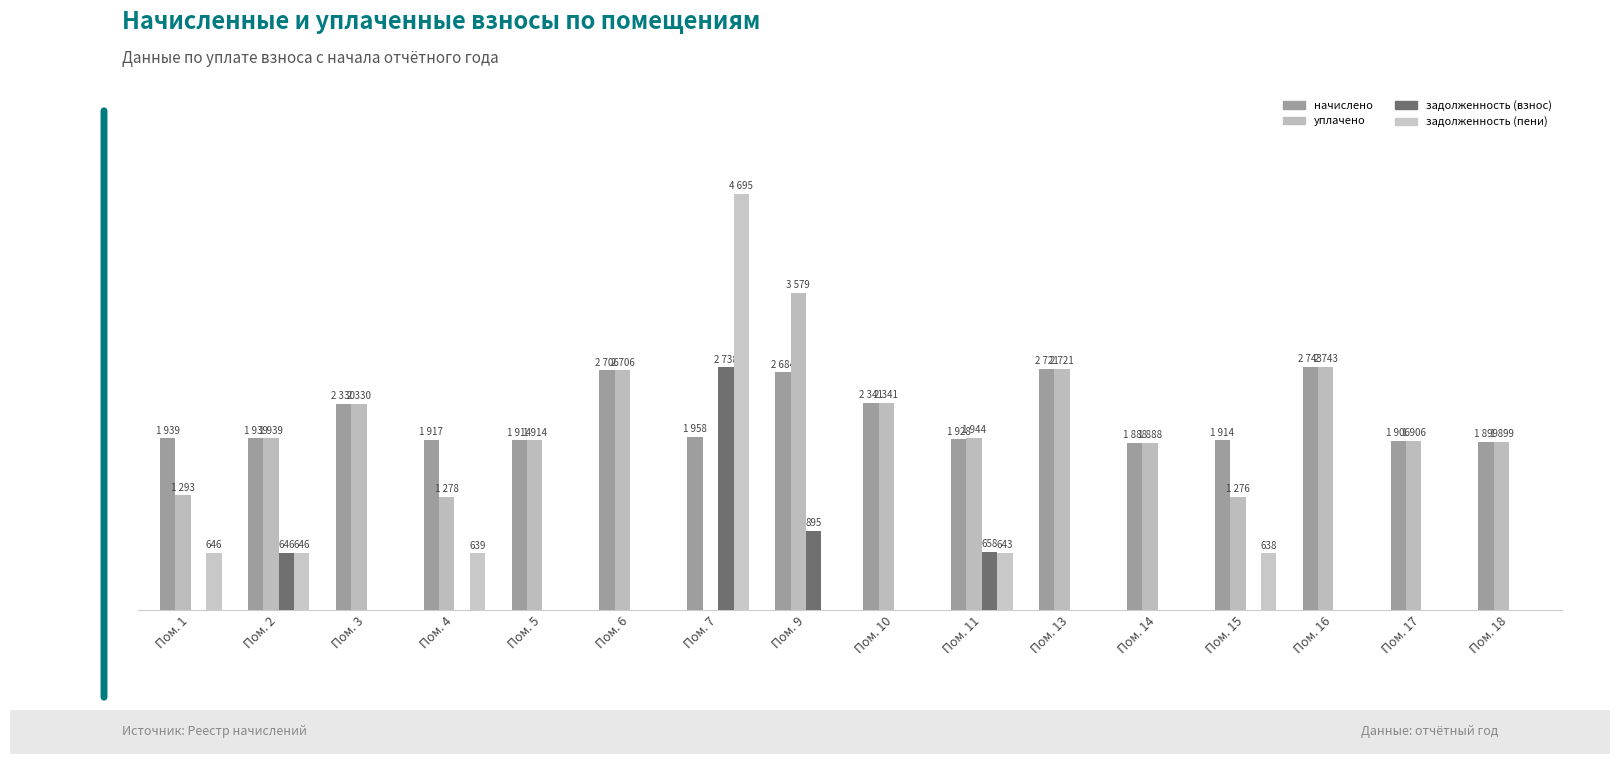

Are the bars grouped side by side (vs. stacked)?

Yes